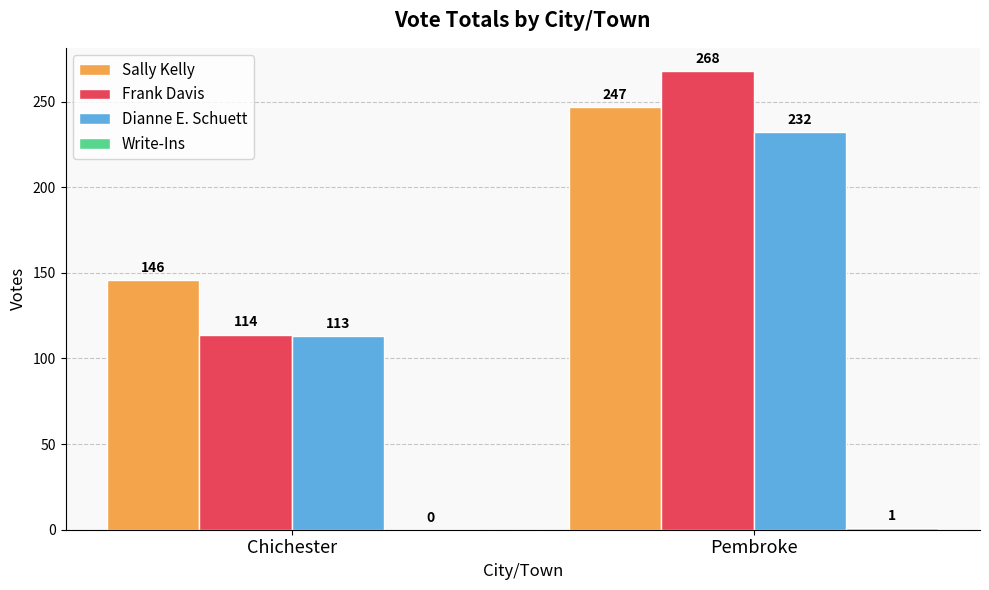

The value of Dianne E. Schuett at Chichester is 113. True or false?

True